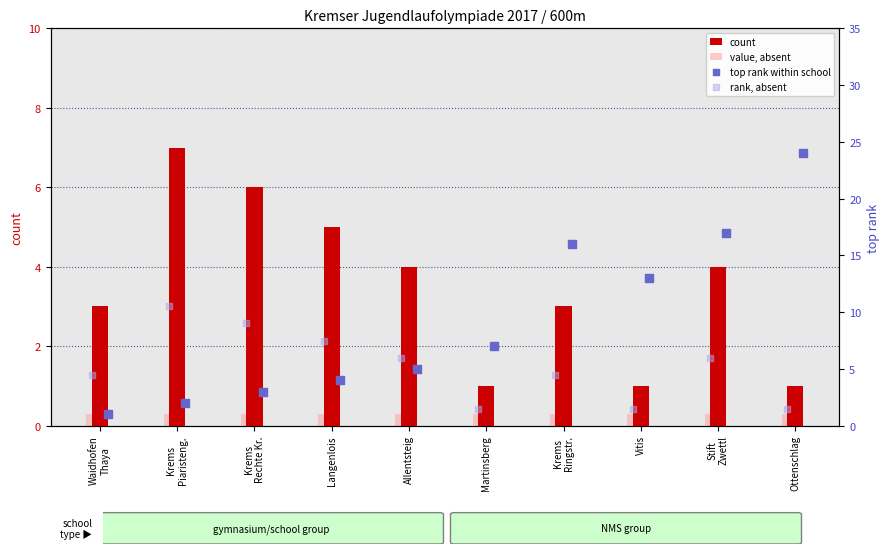

What are all the series names shown in the legend?

count, value, absent, top rank within school, rank, absent